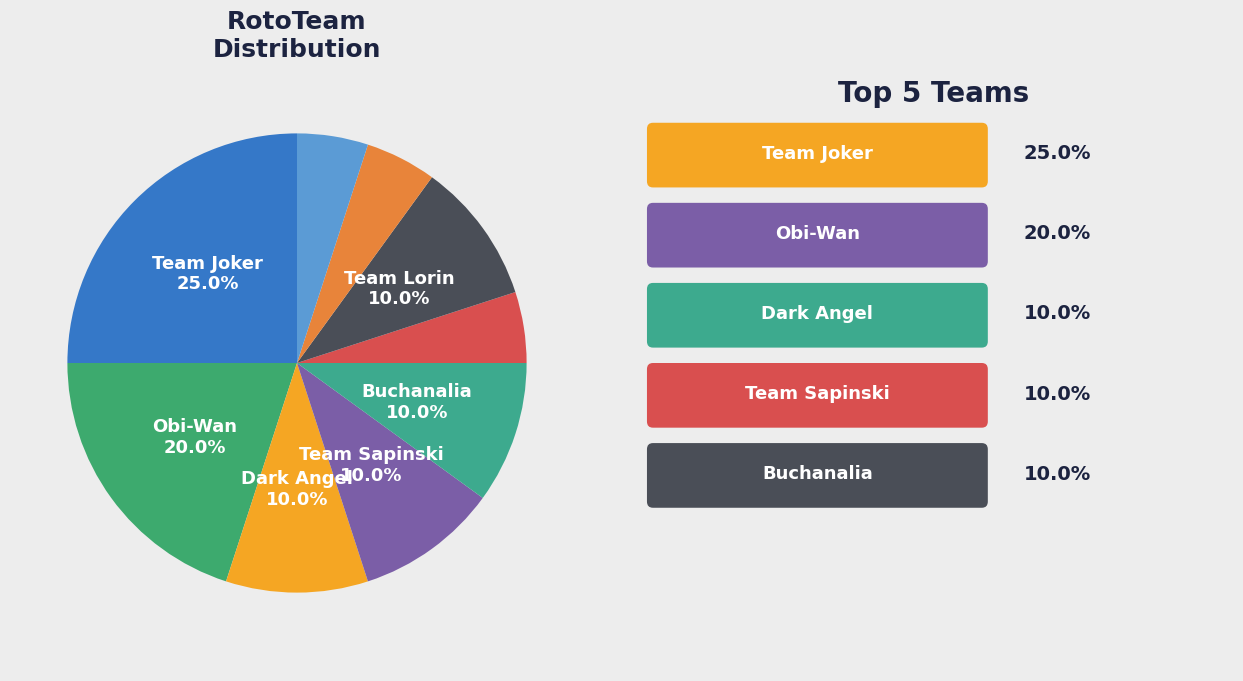

Which slice is the smallest?

Team Erik